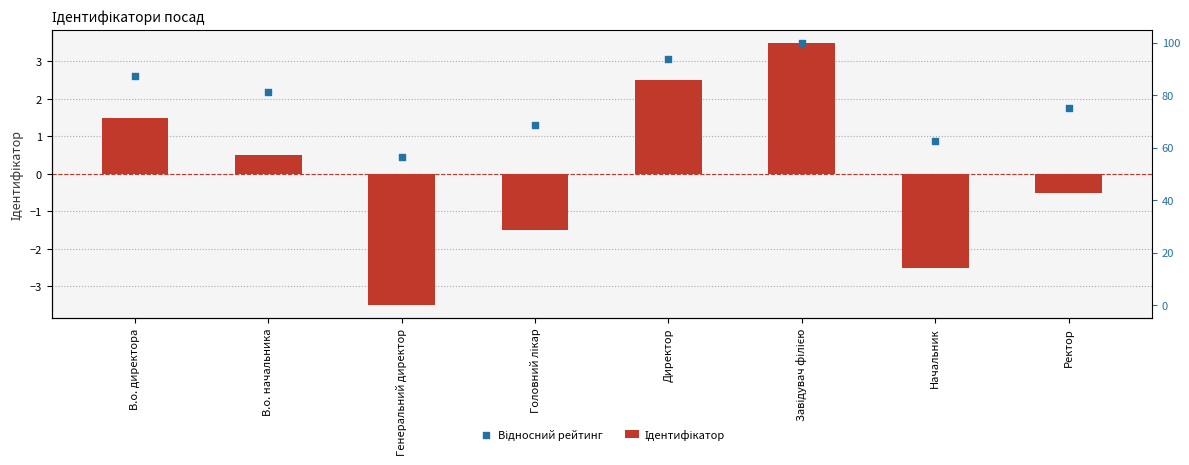

What are all the series names shown in the legend?

Ідентифікатор, Відносний рейтинг